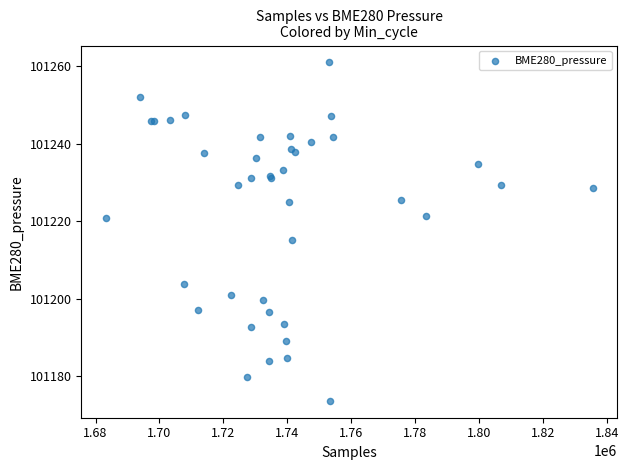

What Y value in the scatter plot is closest to 101217?

101215.2